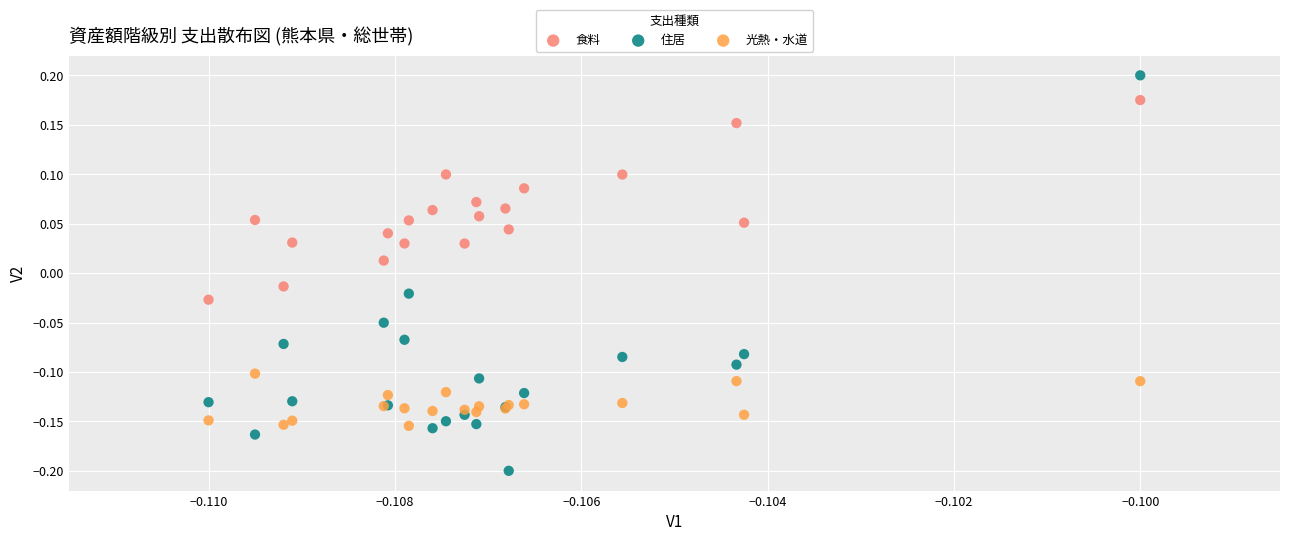

Which series contains the highest Y value?

住居